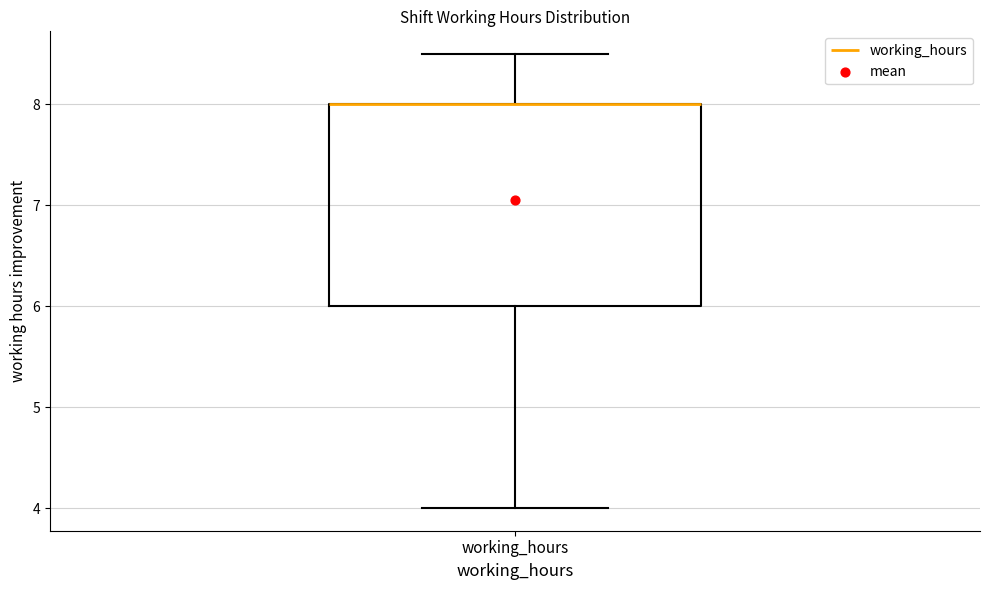

Read this box plot against the y-axis: the position of the median line, the range covered by the box, and the ends of both whiskers. The values are not printed on the chart, so give them approximately, as read against the axis.

median 8.0 (drawn on the box's upper edge), box 6.0 to 8.0, whiskers 4.0 to 8.5